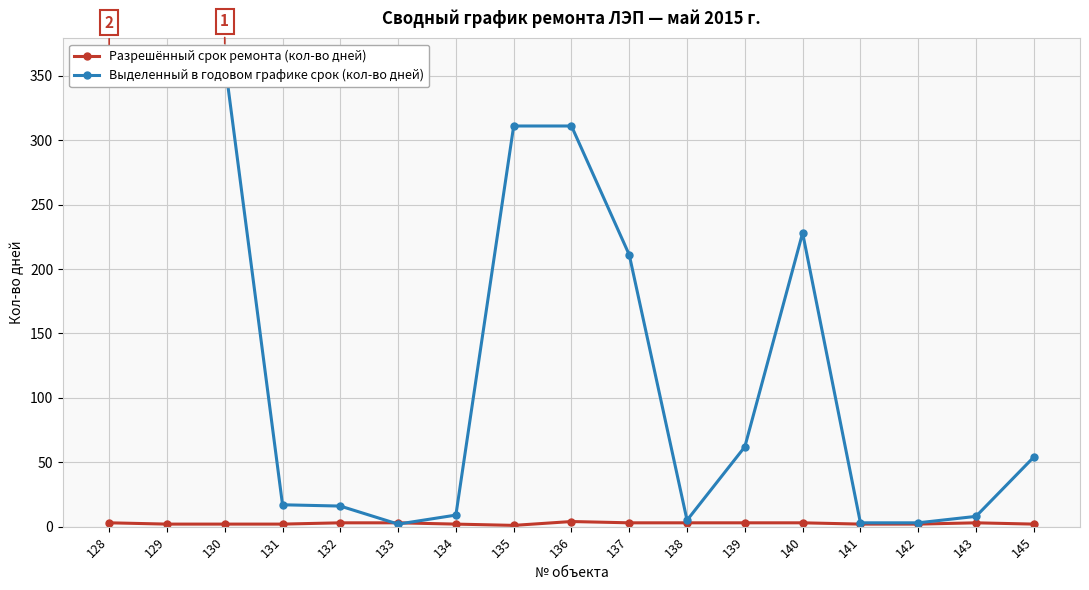

Where is the first local maximum for Разрешённый срок ремонта (кол-во дней)?

136